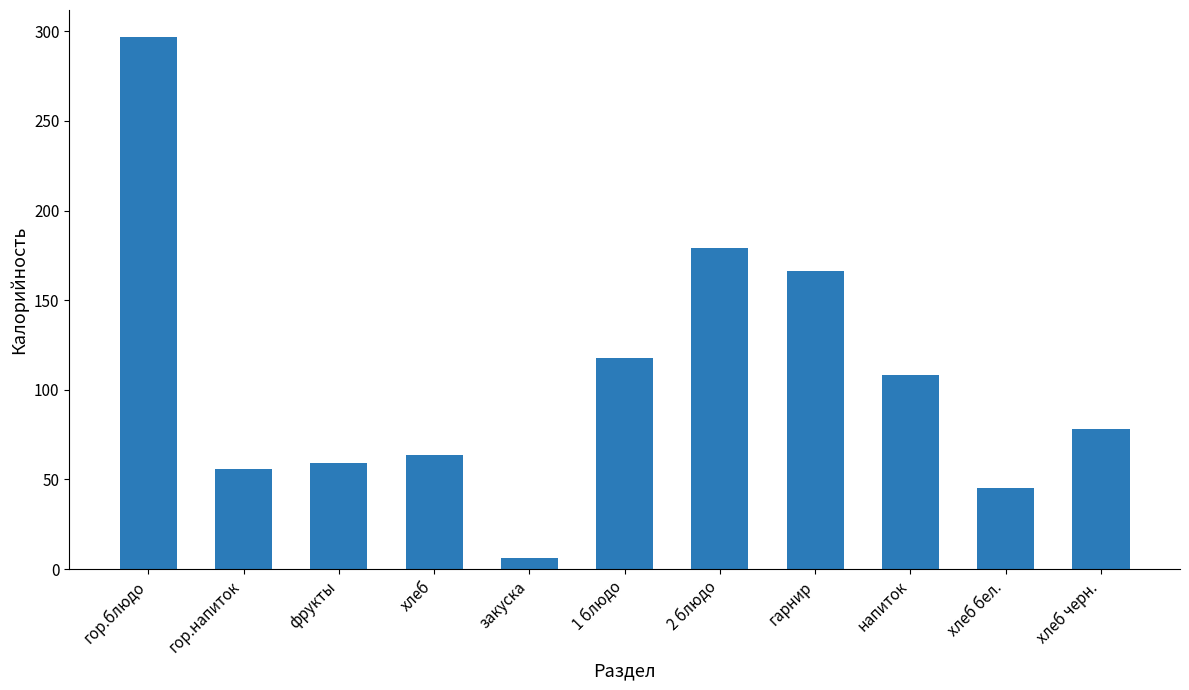

What is the difference between the maximum and second lowest values?

252.0